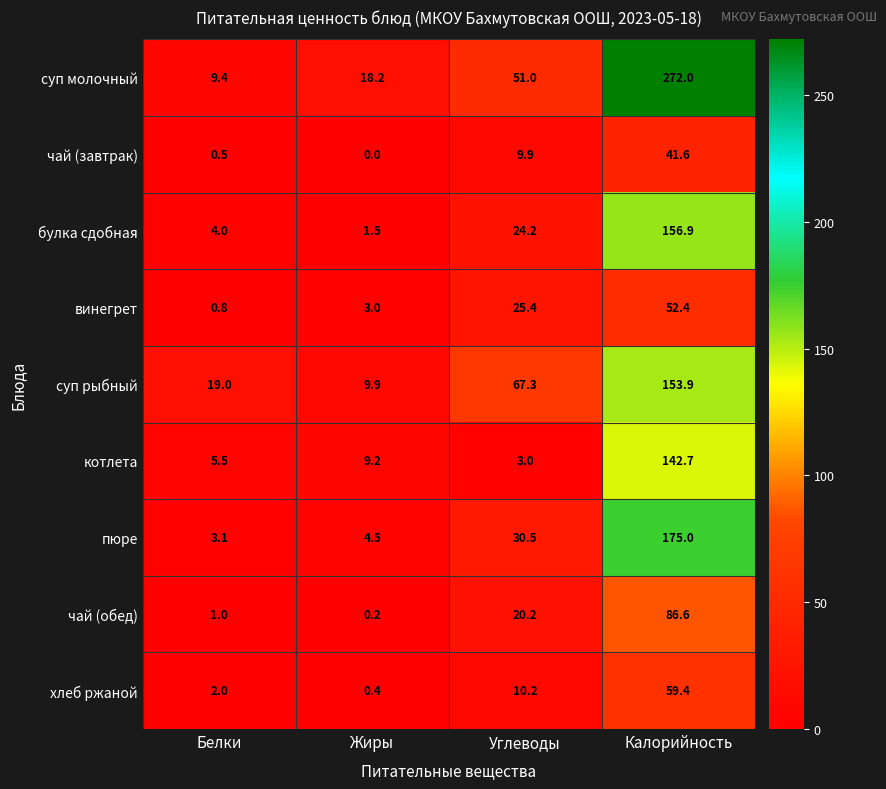

Which series has the largest range (max minus min)?

суп молочный